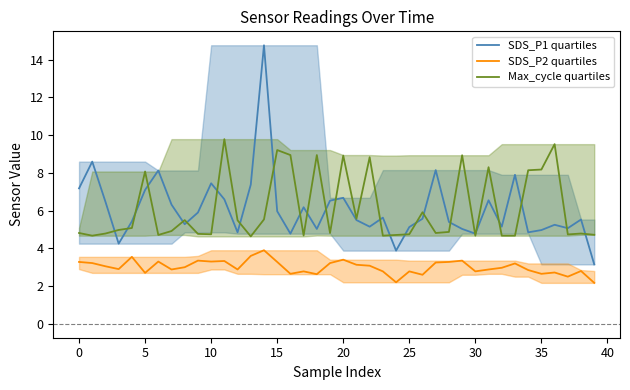

The value of Max_cycle quartiles at 0 is 4.7. True or false?

True